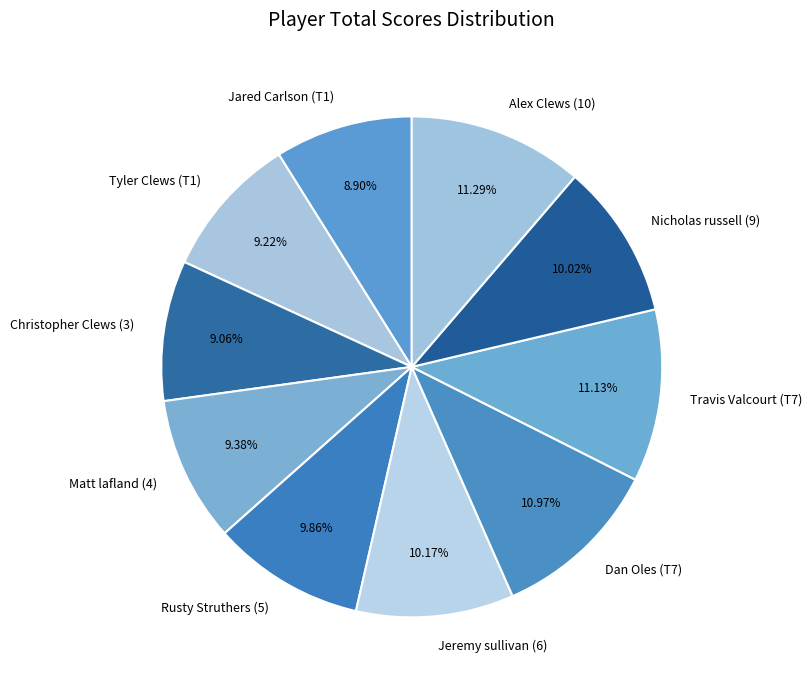

Does any single category account for the majority?

No